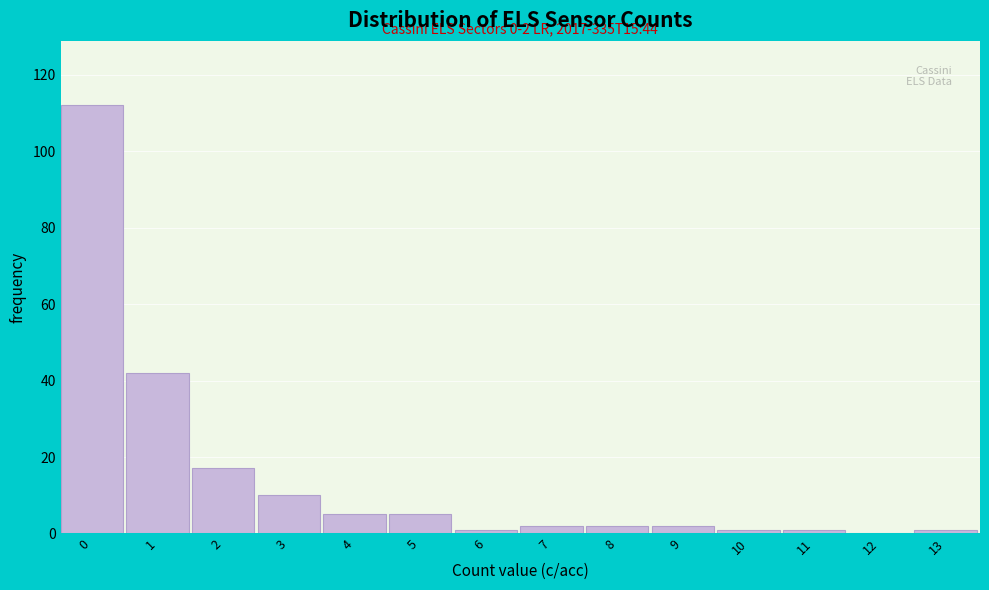

Reading right to left, transcribe all the data shown in this chart.

13=1	12=0	11=1	10=1	9=2	8=2	7=2	6=1	5=5	4=5	3=10	2=17	1=42	0=112